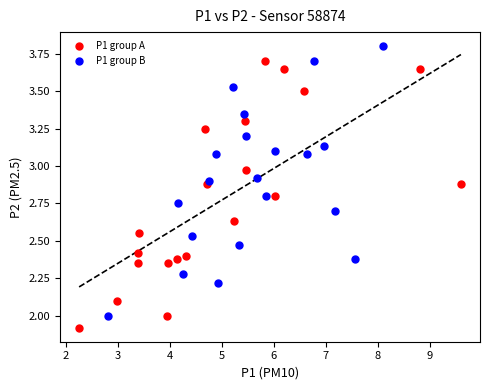

Which series contains the highest Y value?

P1 group B